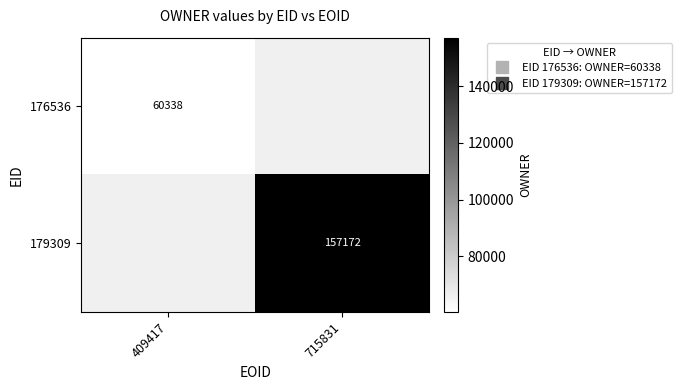

Between 409417 and 715831, which is larger?

715831